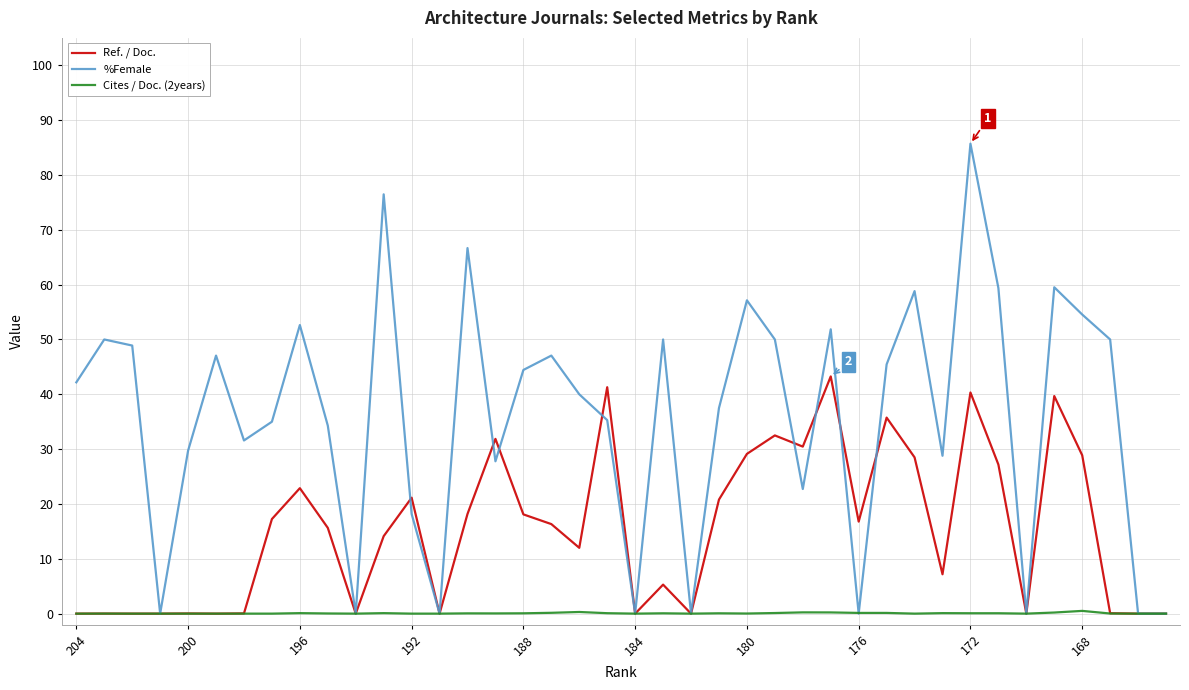

What is the difference between the maximum and minimum values in the Cites / Doc. (2years) series?

0.5